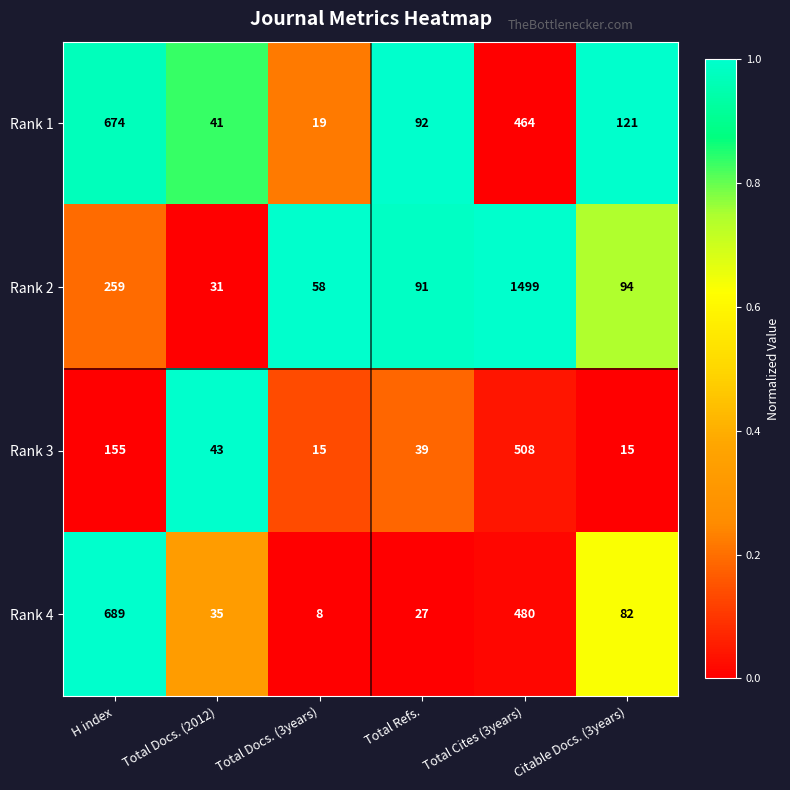

What is the difference between the Rank 3 values at Total Cites (3years) and Total Docs. (2012)?

465